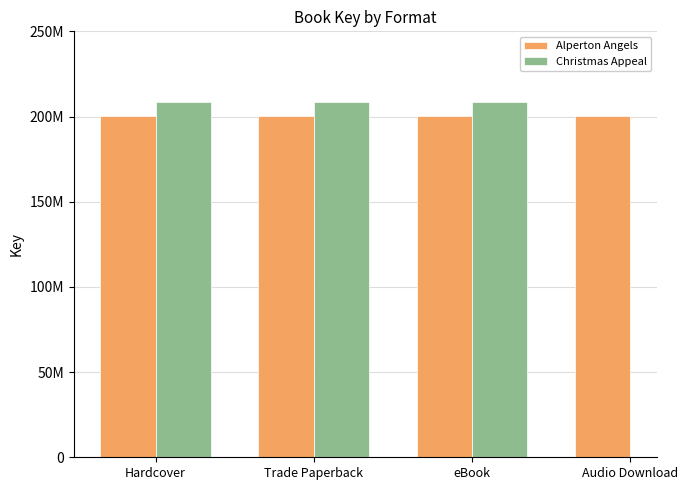

Between Hardcover and eBook, which is larger?

Hardcover